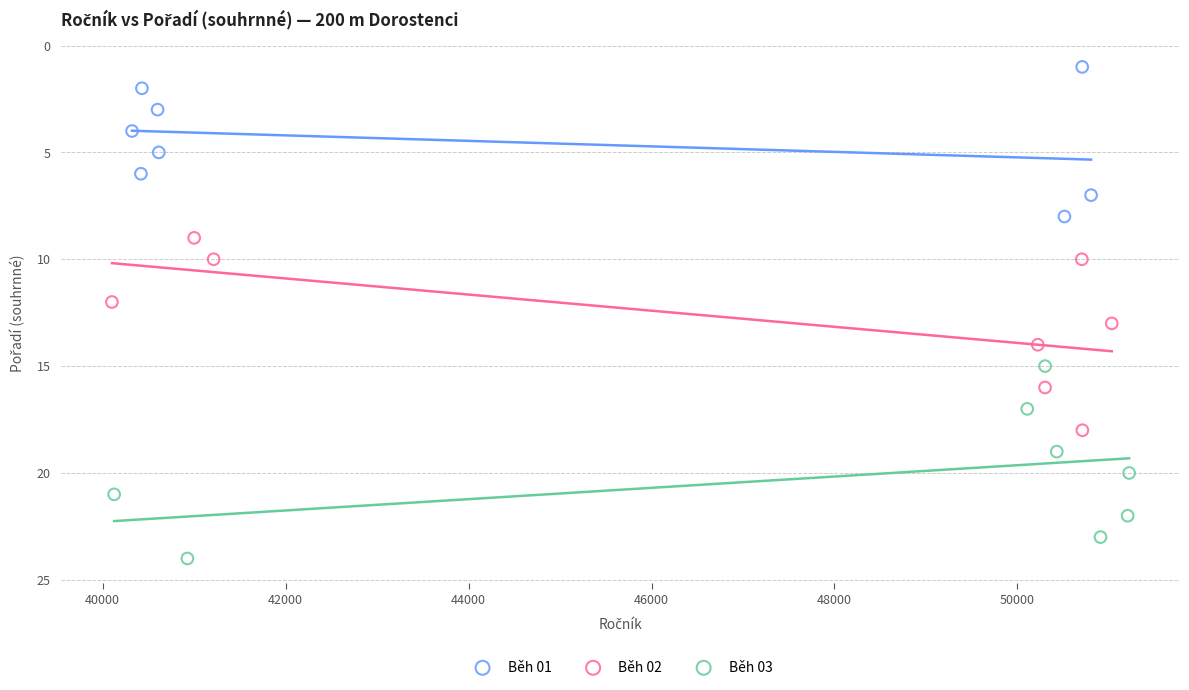

What are all the series names shown in the legend?

Běh 01, Běh 02, Běh 03